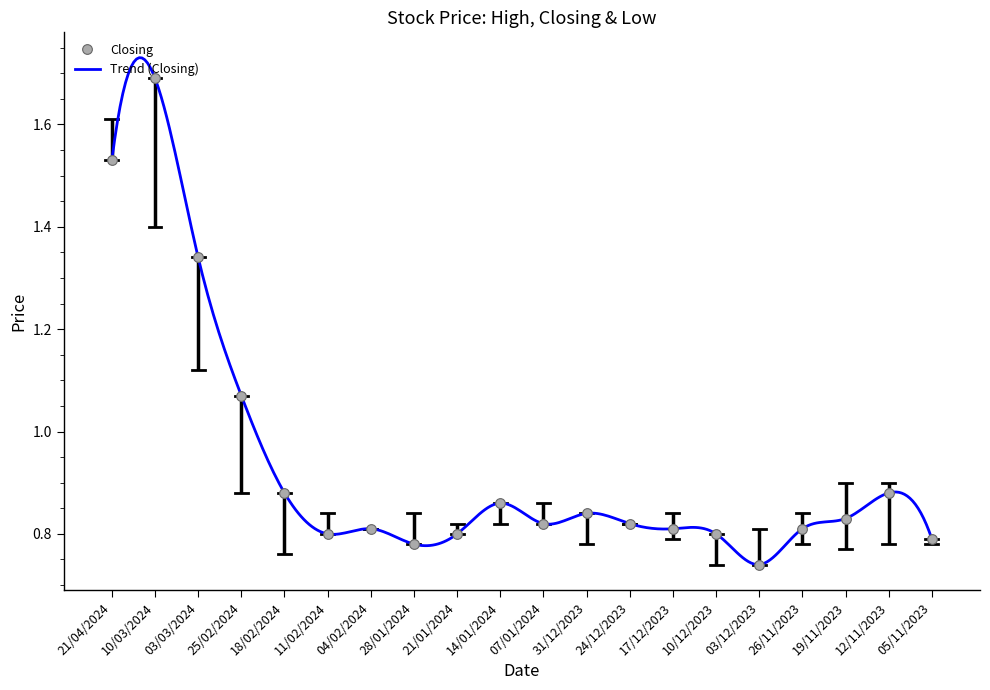

At which label is Closing closest to 1?

25/02/2024